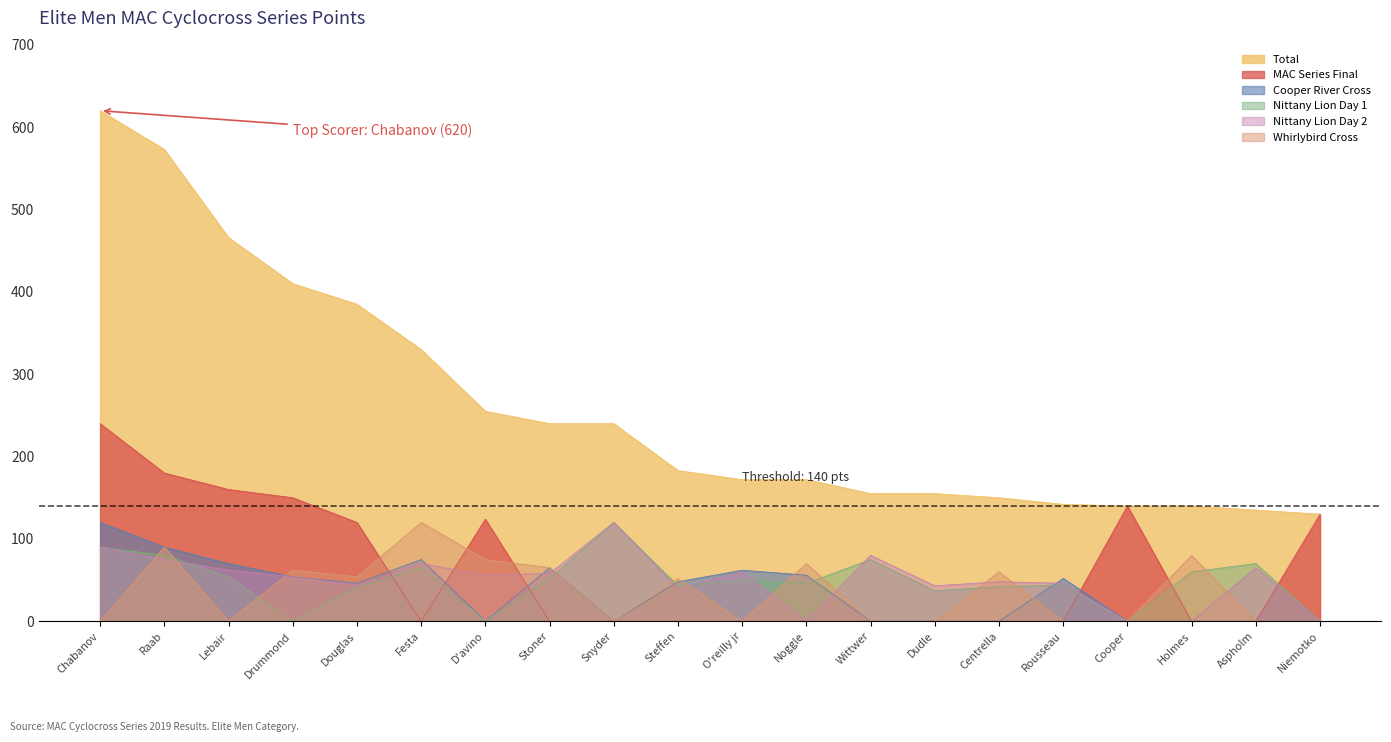

At O'reilly jr, list the series in order from largest to smallest.

Total, Cooper River Cross, Nittany Lion Day 2, Nittany Lion Day 1, MAC Series Final, Whirlybird